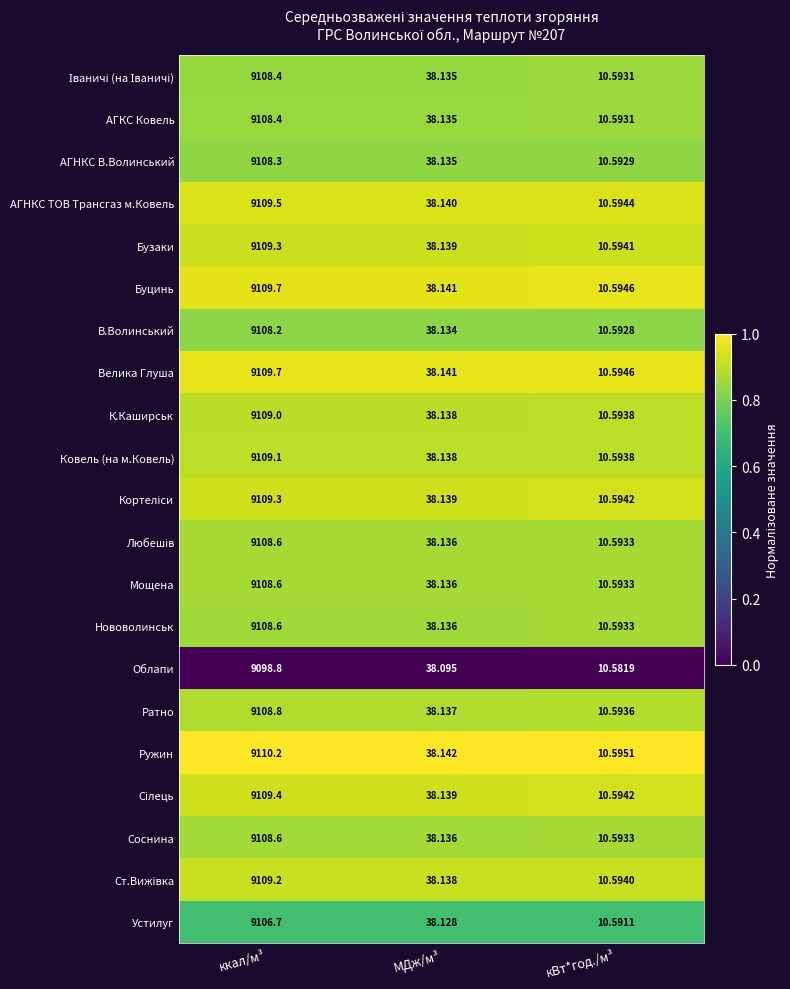

How many series are shown in this chart?

21